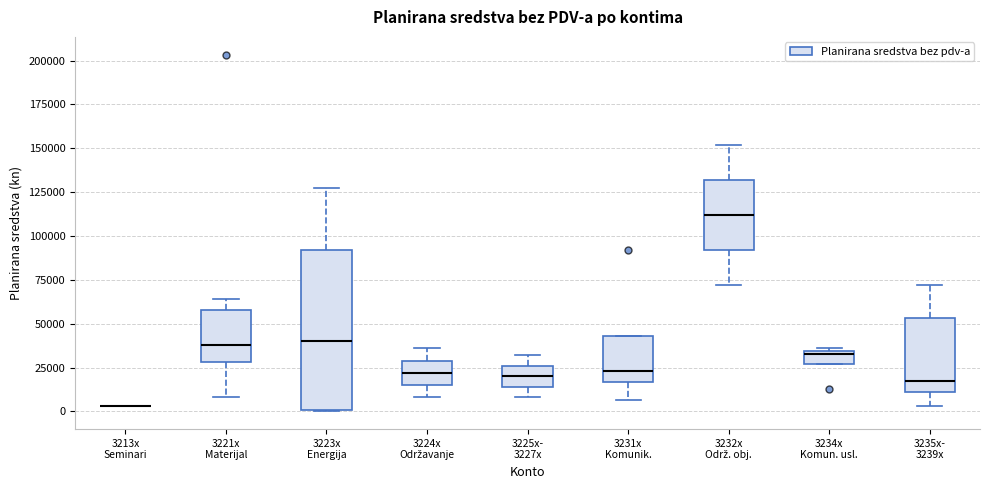

Where does the upper whisker of the box for 3224x Održavanje end on the y-axis? The values are not printed on the chart, so give them approximately, as read against the axis.

35000